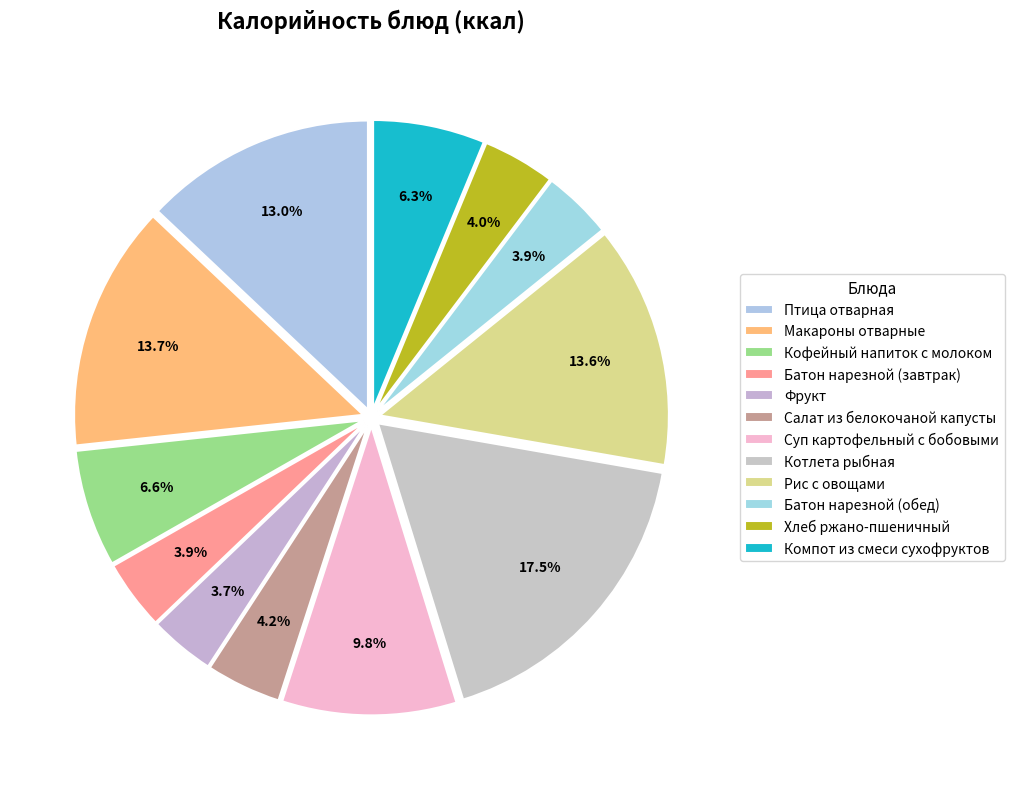

To the nearest percent, what is the difference between the Батон нарезной (обед) and Птица отварная slice percentages?

9%